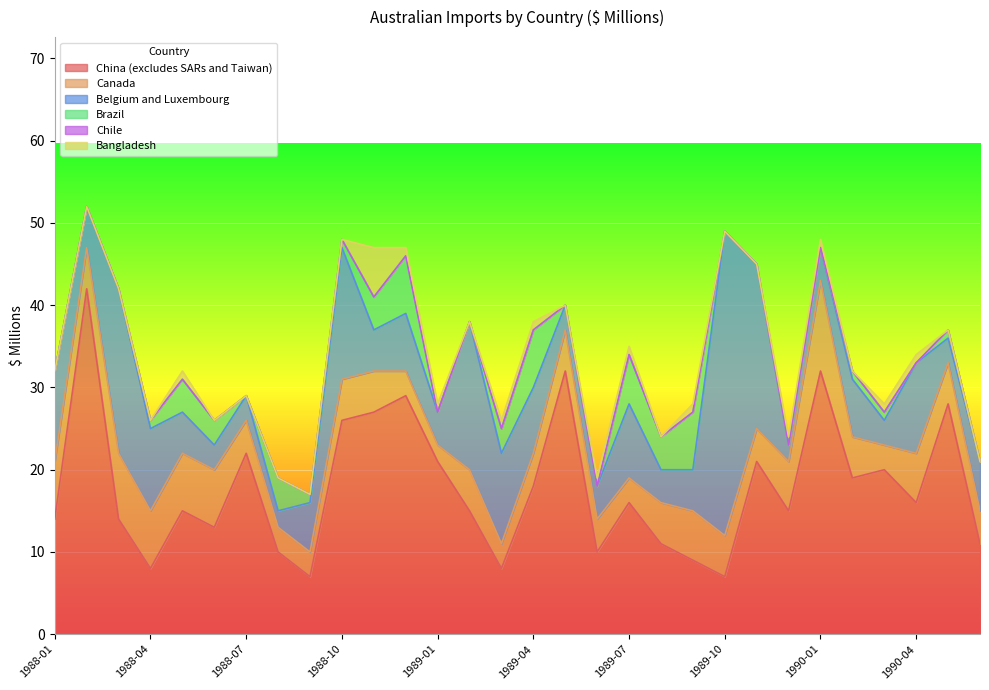

Is it true that Belgium and Luxembourg equals 2 at 1989-12?

True